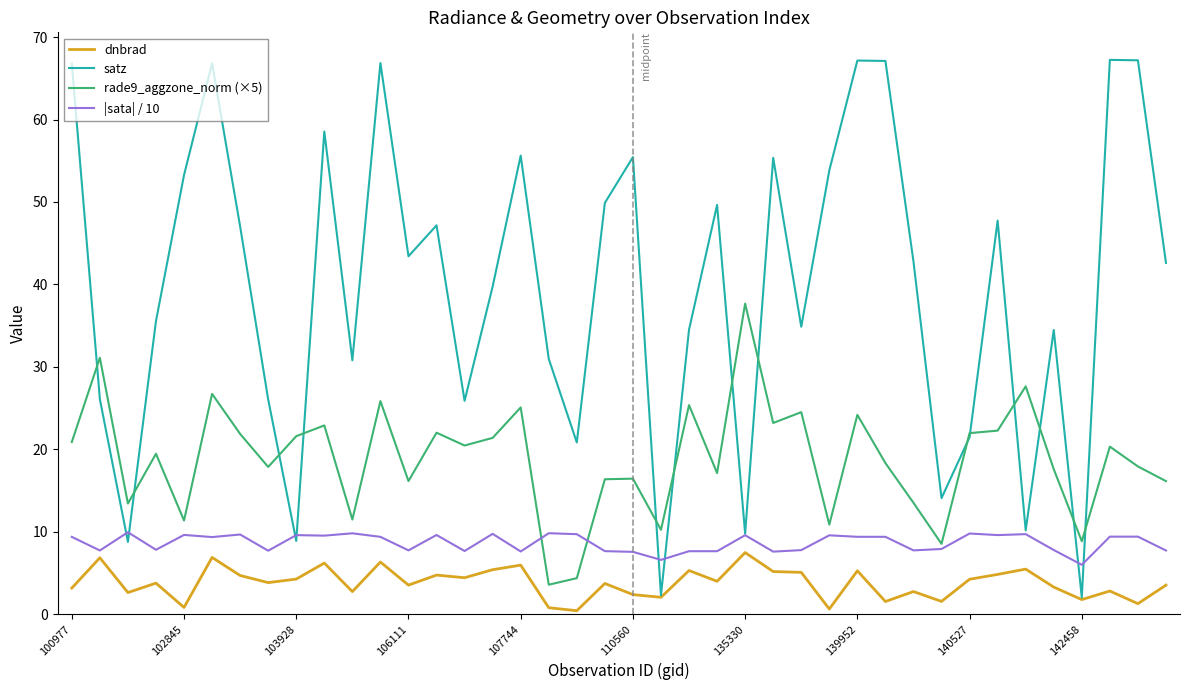

True or false: rade9_aggzone_norm (×5) and dnbrad cross at least once.

False